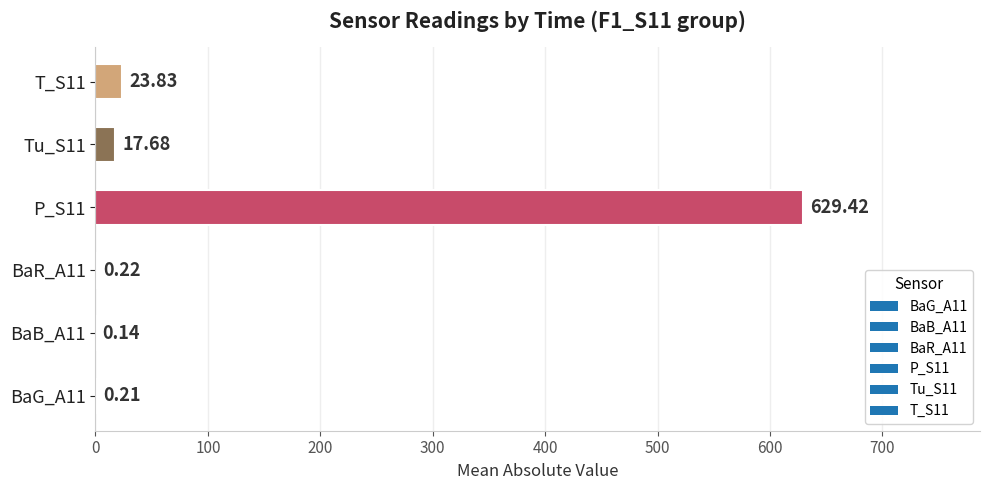

What is the sum of all values?

671.5